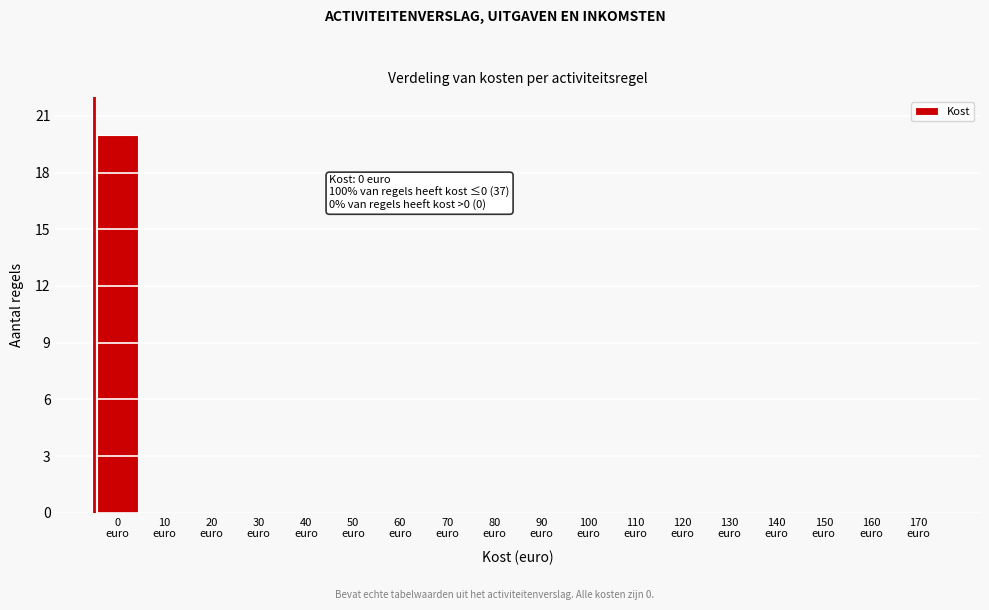

What is the sum of all values?

20